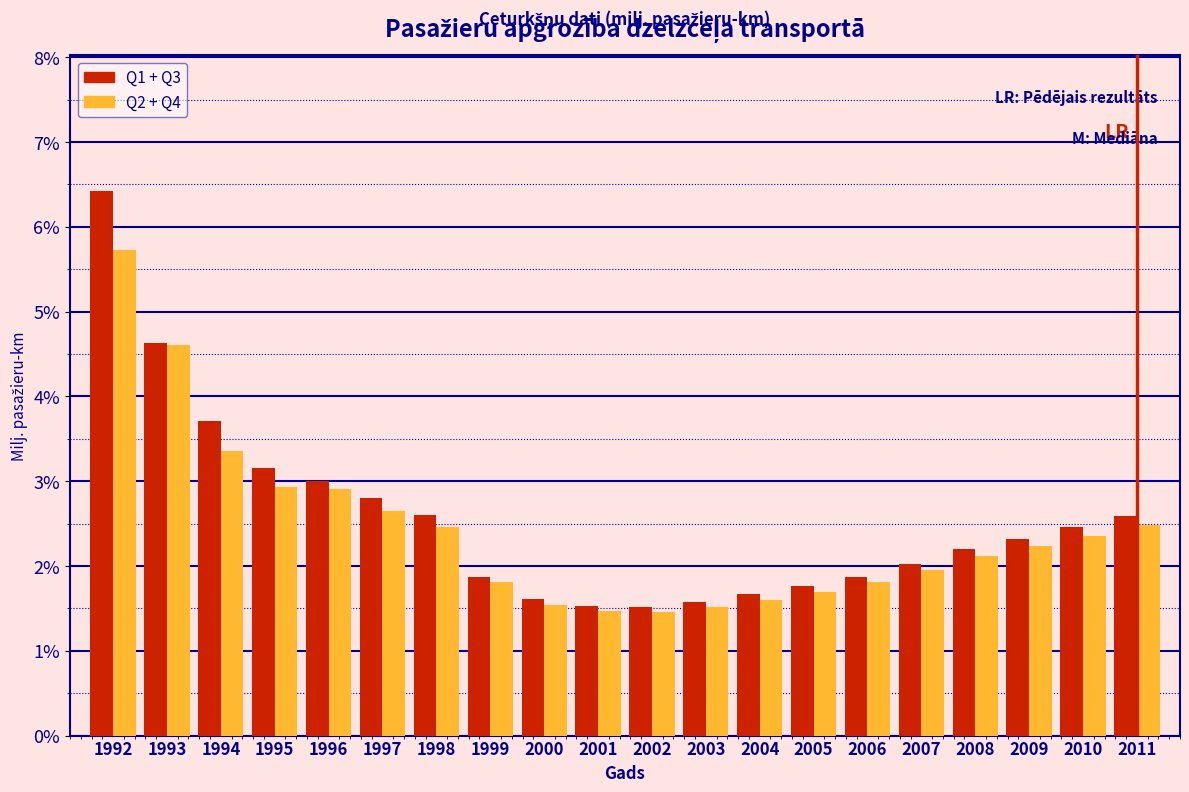

At 1992, list the series in order from smallest to largest.

Q2 + Q4, Q1 + Q3